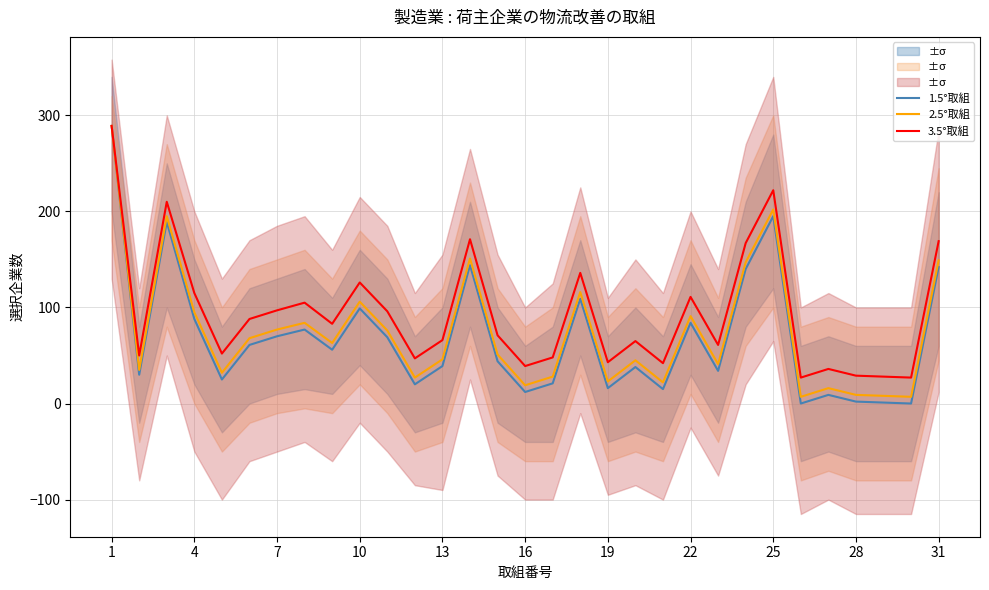

How many values in the 1.5°取組 series exceed 44?

15